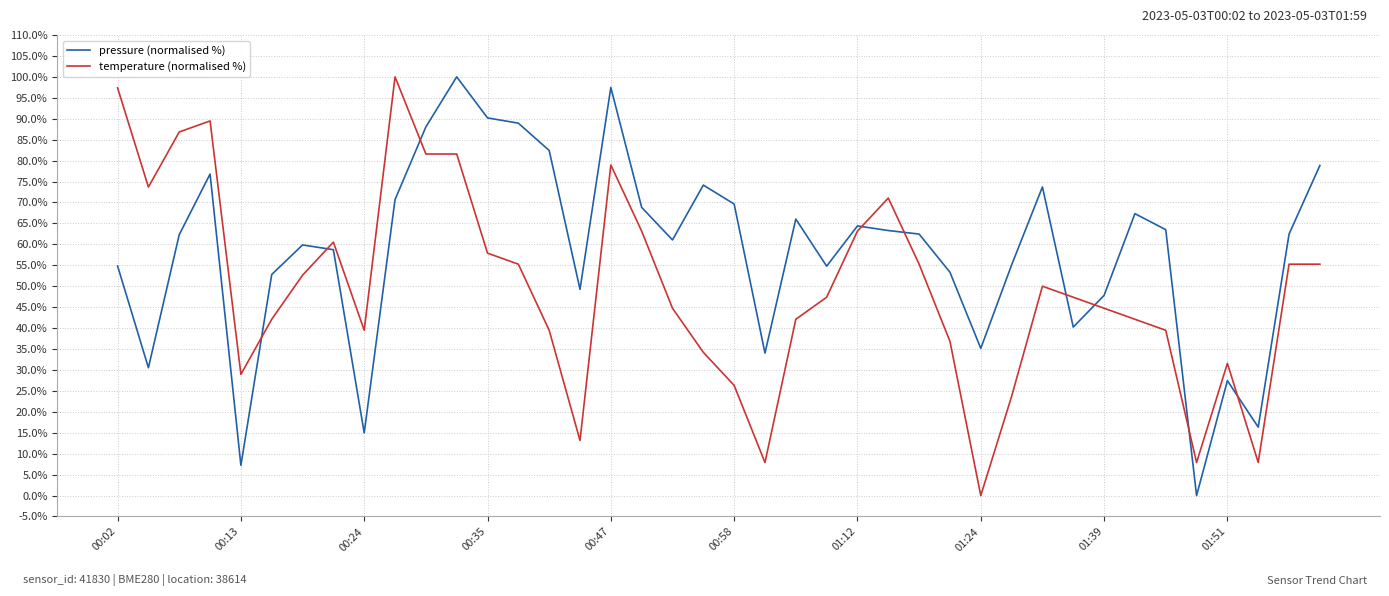

What is the maximum value shown in the chart?

100.0